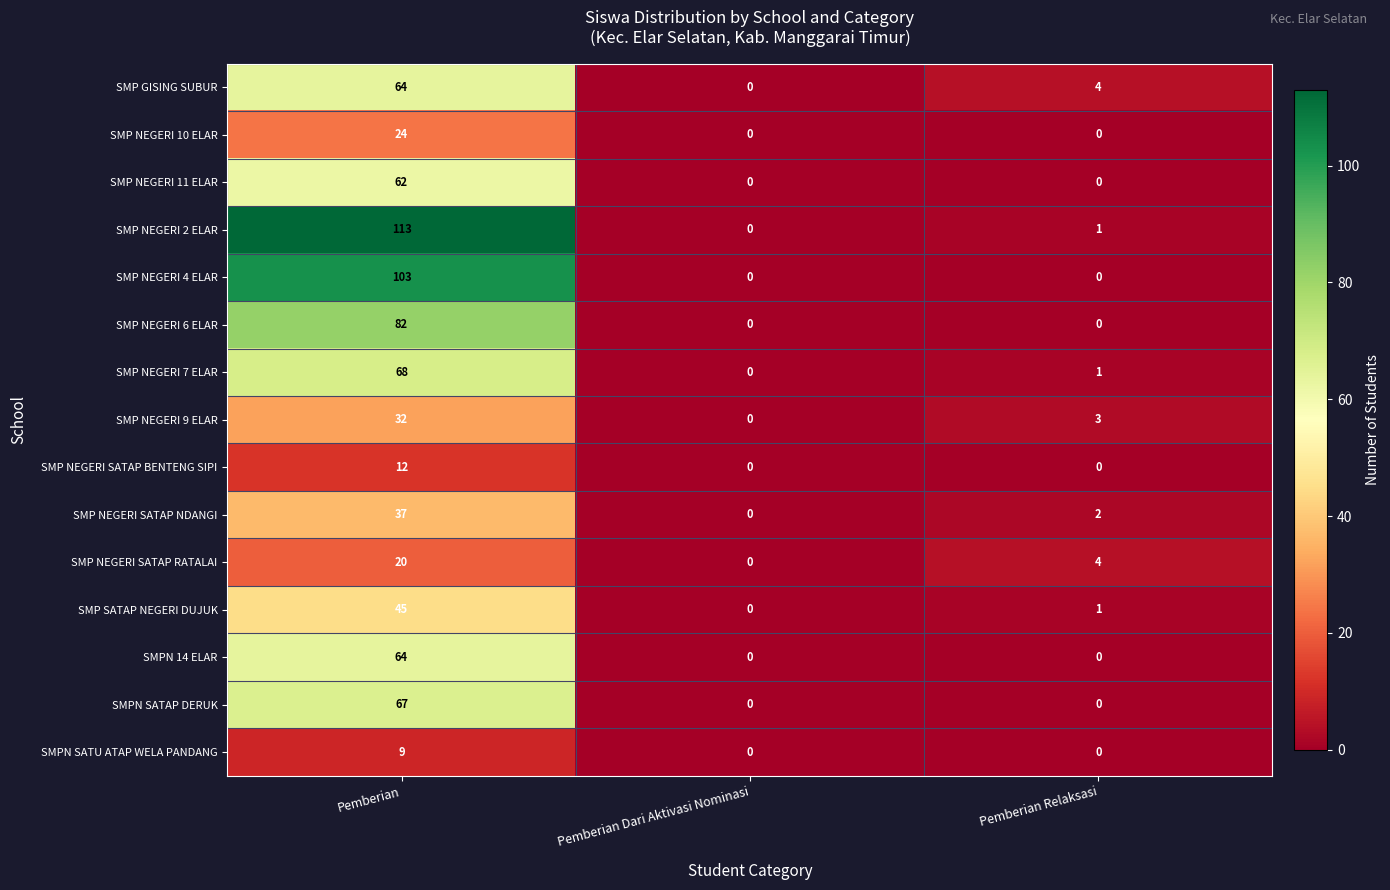

What is the sum of the SMP NEGERI 6 ELAR values at Pemberian Relaksasi and Pemberian?

82